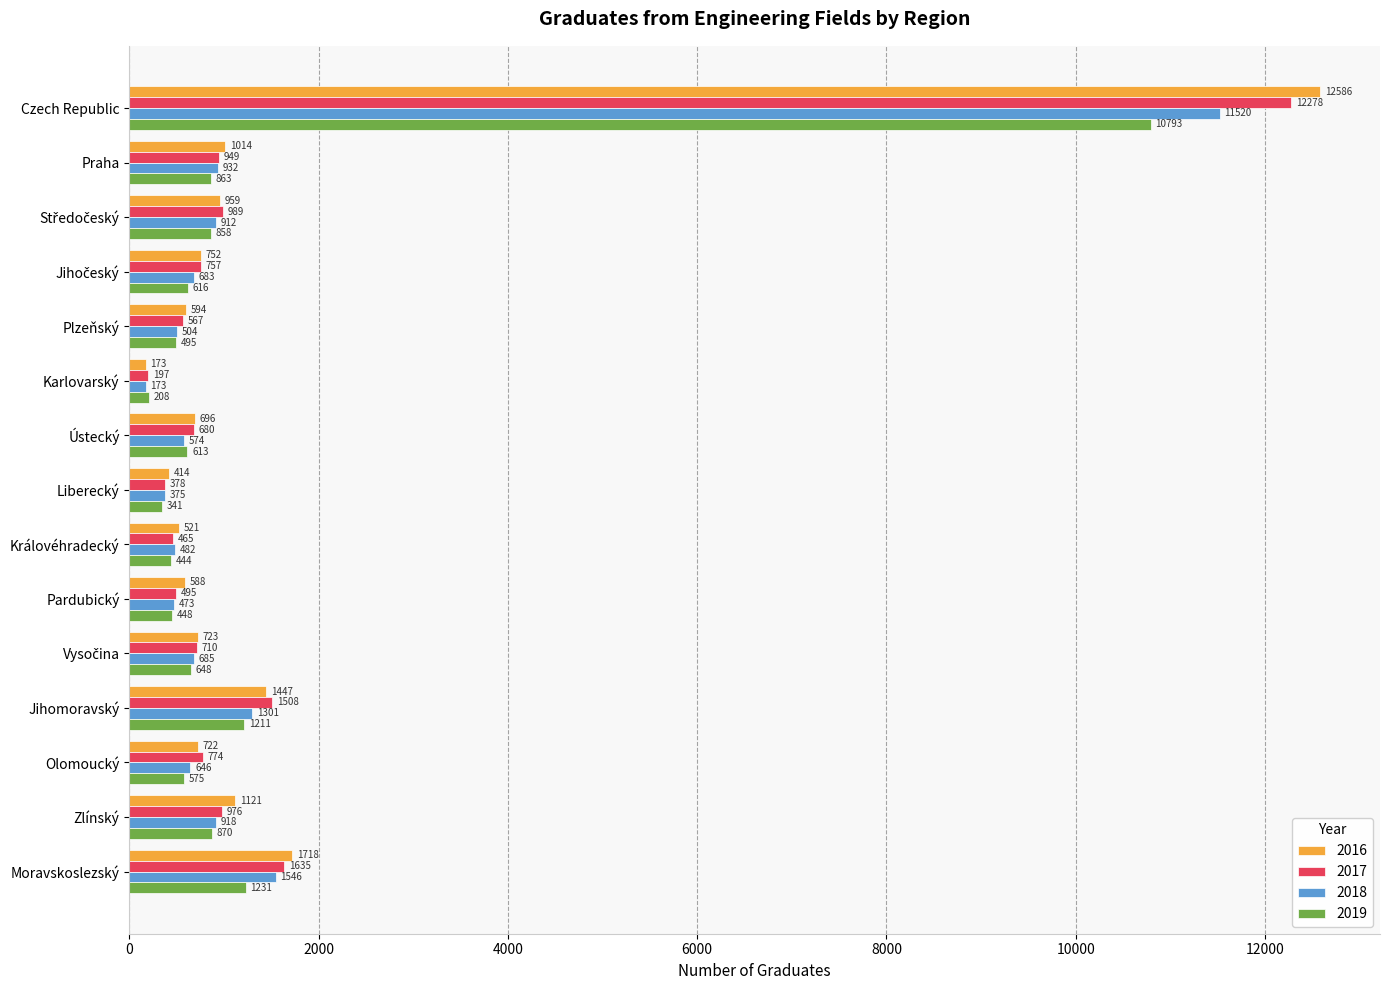

What are all the series names shown in the legend?

2016, 2017, 2018, 2019